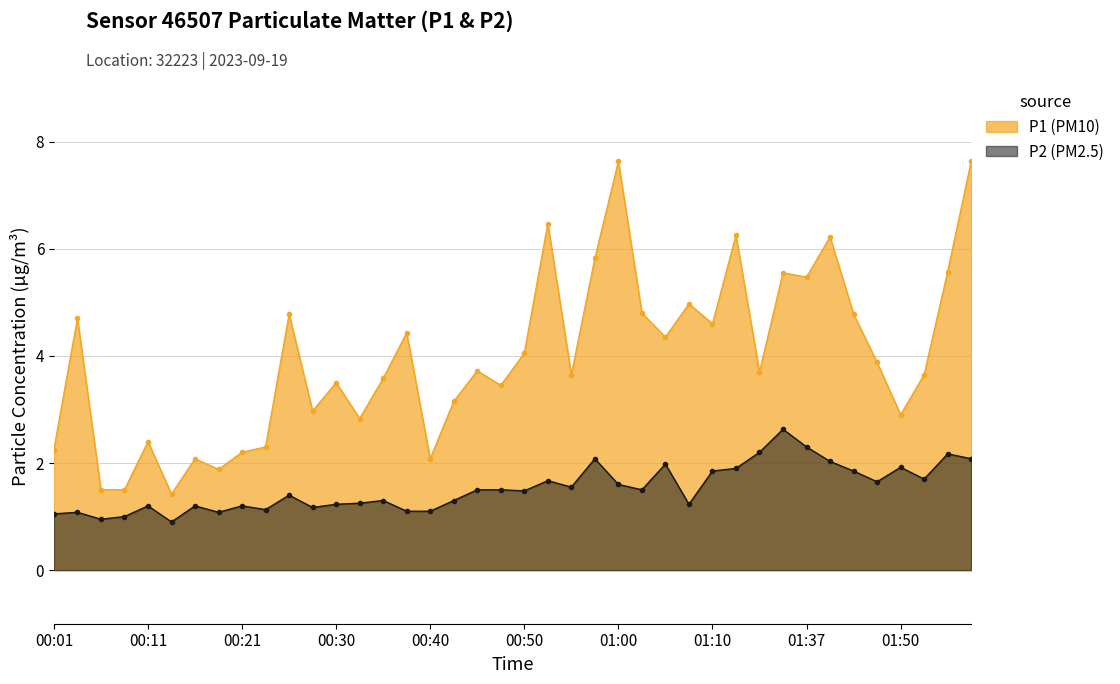

What is the total value across all series at 01:00?

9.2